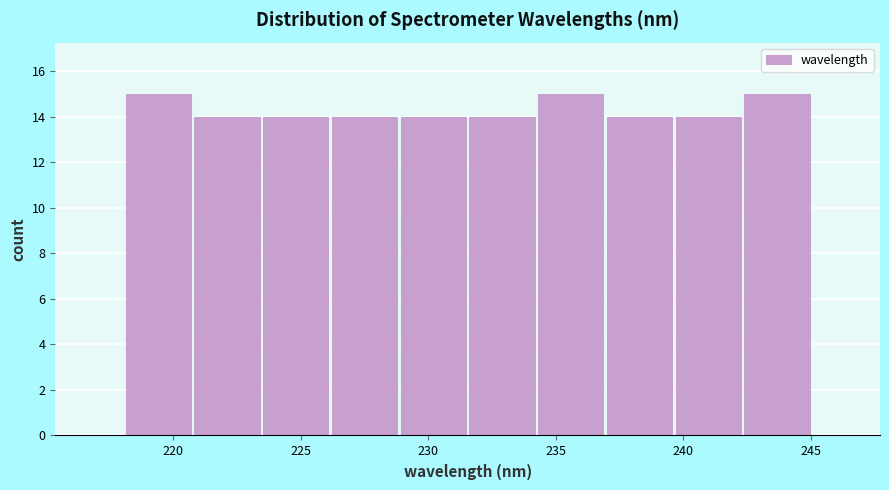

Reading left to right, transcribe this chart: for each bar, give the range it covers on the x-axis and its height. Neither the bar edges nor the heights are printed on the chart, so give them approximately, as read against the axes.

218.0 to 221.0: 15
221.0 to 223.5: 14
223.5 to 226.0: 14
226.0 to 229.0: 14
229.0 to 231.5: 14
231.5 to 234.0: 14
234.0 to 237.0: 15
237.0 to 239.5: 14
239.5 to 242.5: 14
242.5 to 245.0: 15